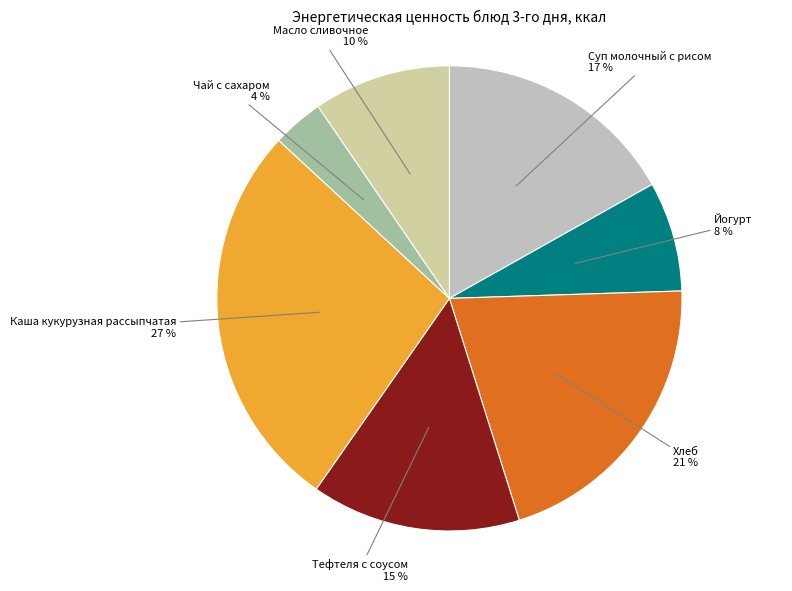

The Чай с сахаром slice represents 4% of the pie. True or false?

True